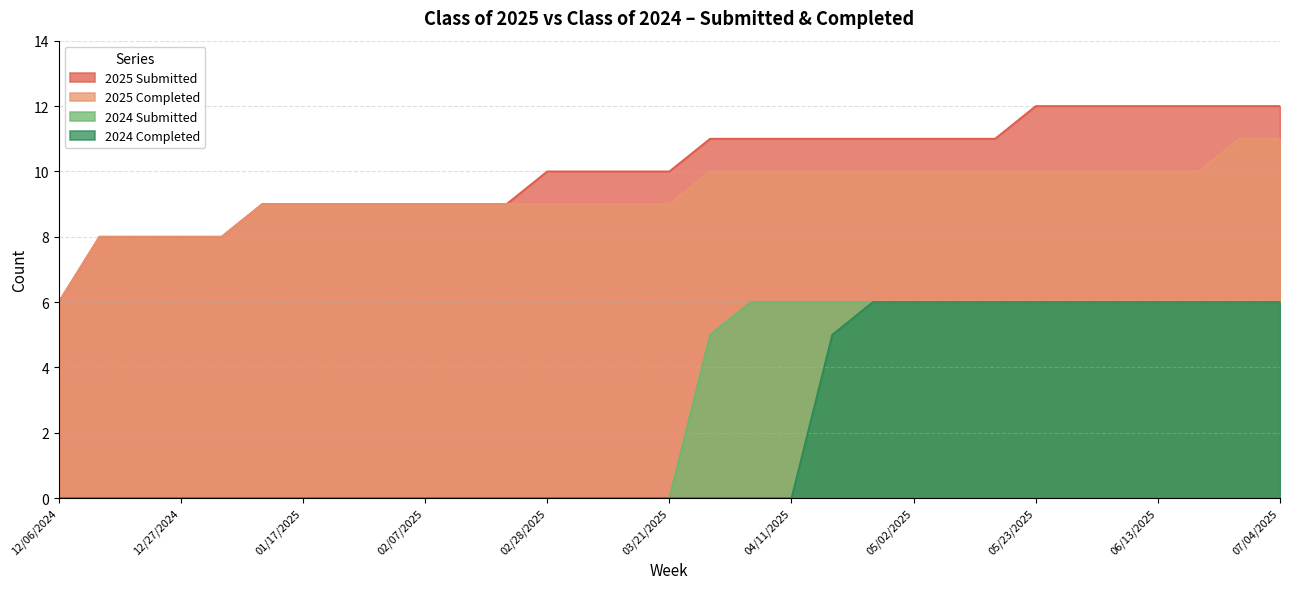

What is the difference between the maximum and minimum values in the 2024 Completed series?

6